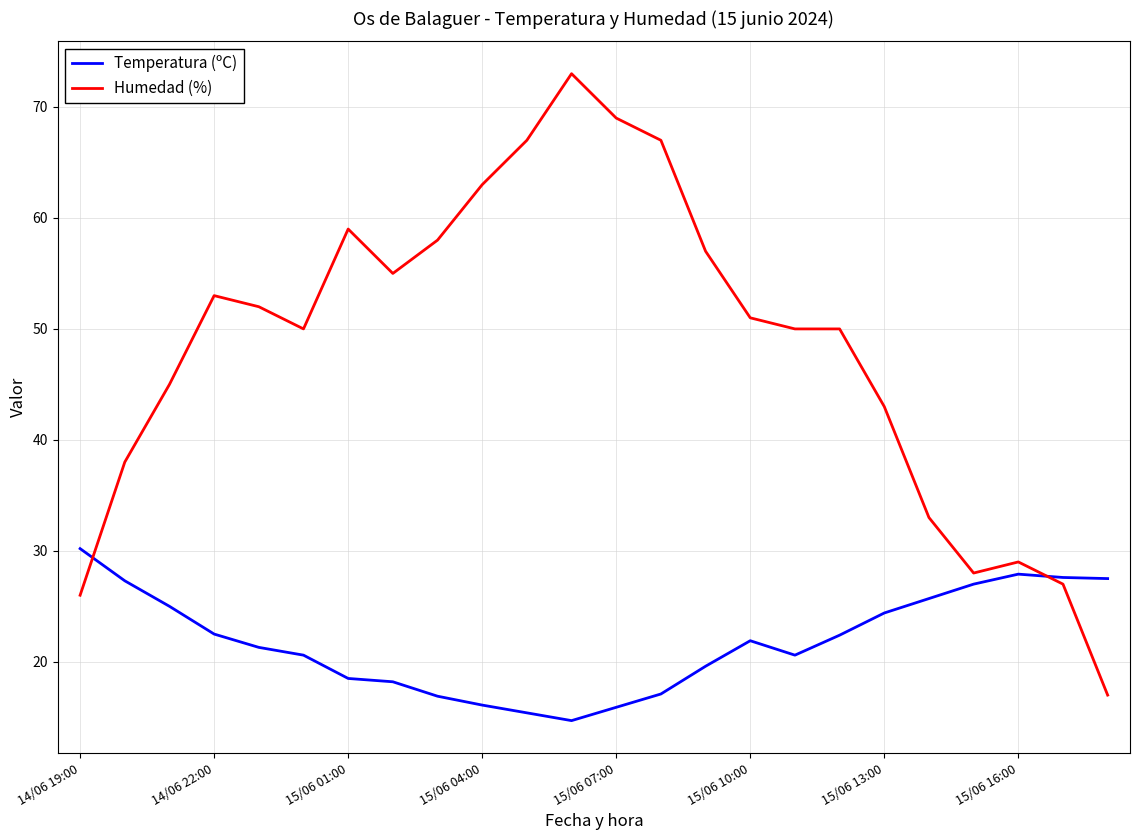

At how many categories does at least one series exceed 37?

18